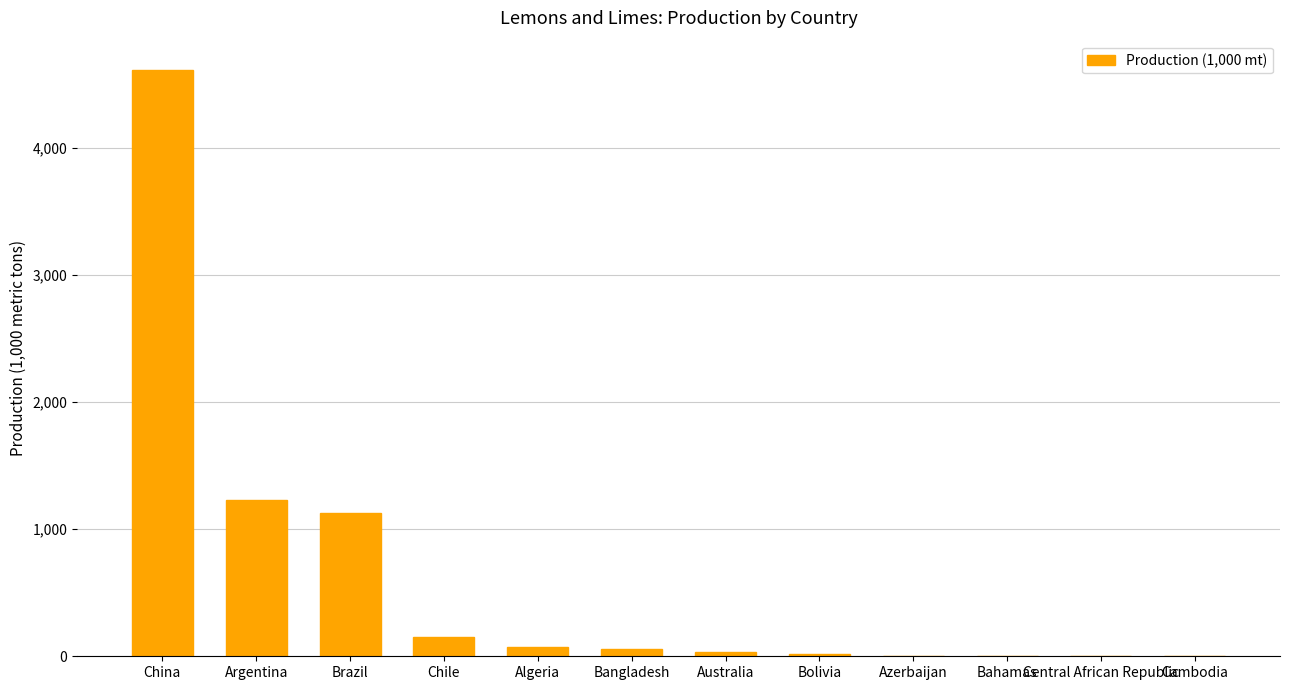

Approximately how many times larger is the value at Azerbaijan compared to Australia?

0.1